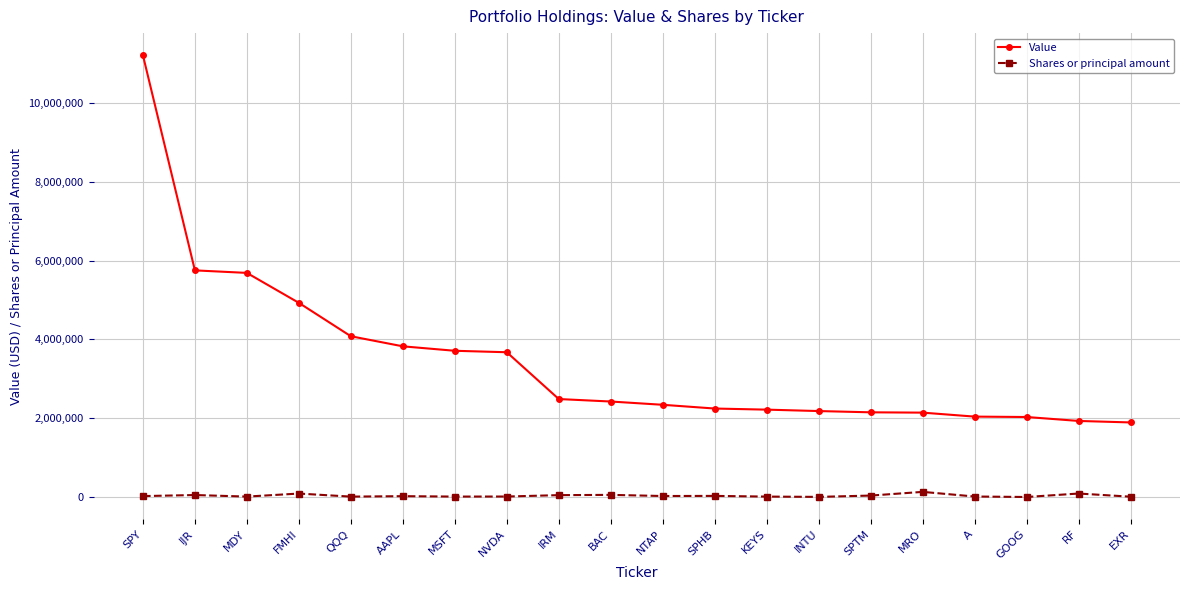

What is the highest value of the Value series?

11215000